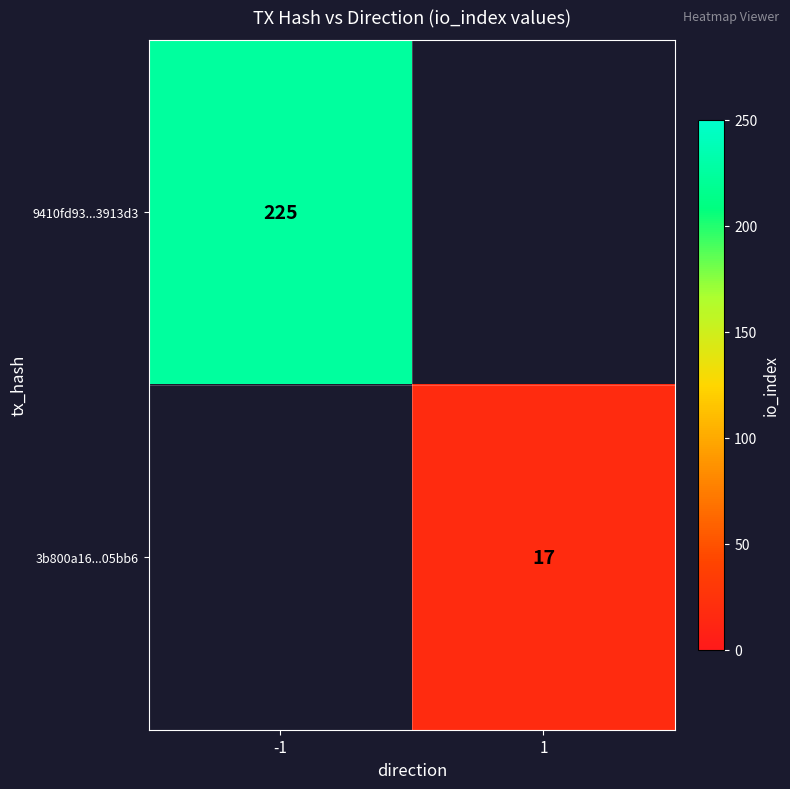

True or false: 3b800a16...05bb6 has a value of 6.1 at 1.

False